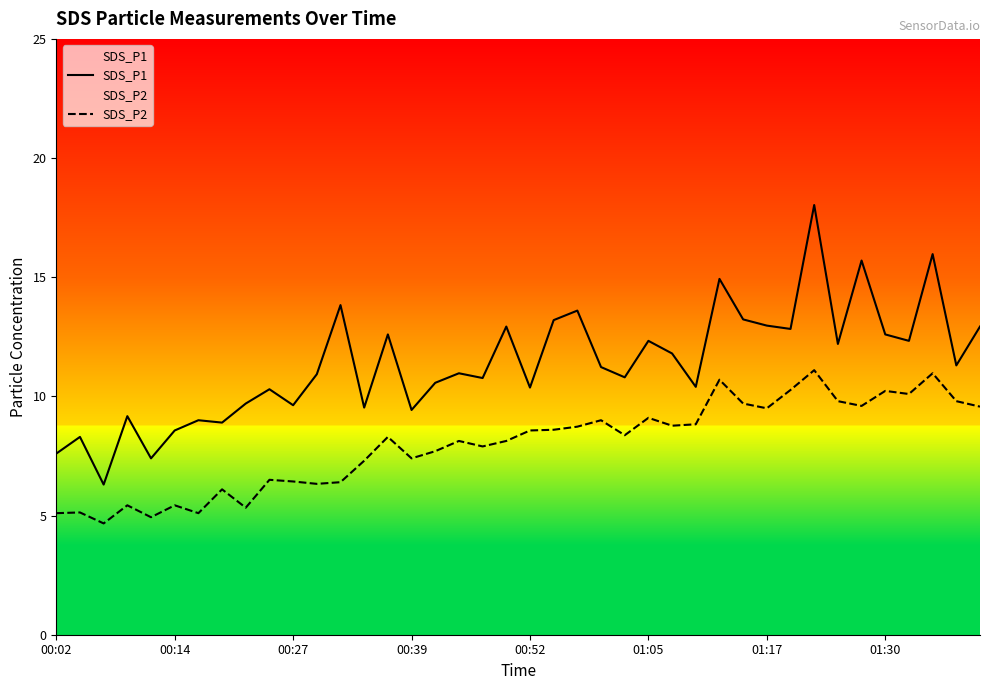

The SDS_P1 series shows 11.0 at 17. True or false?

True